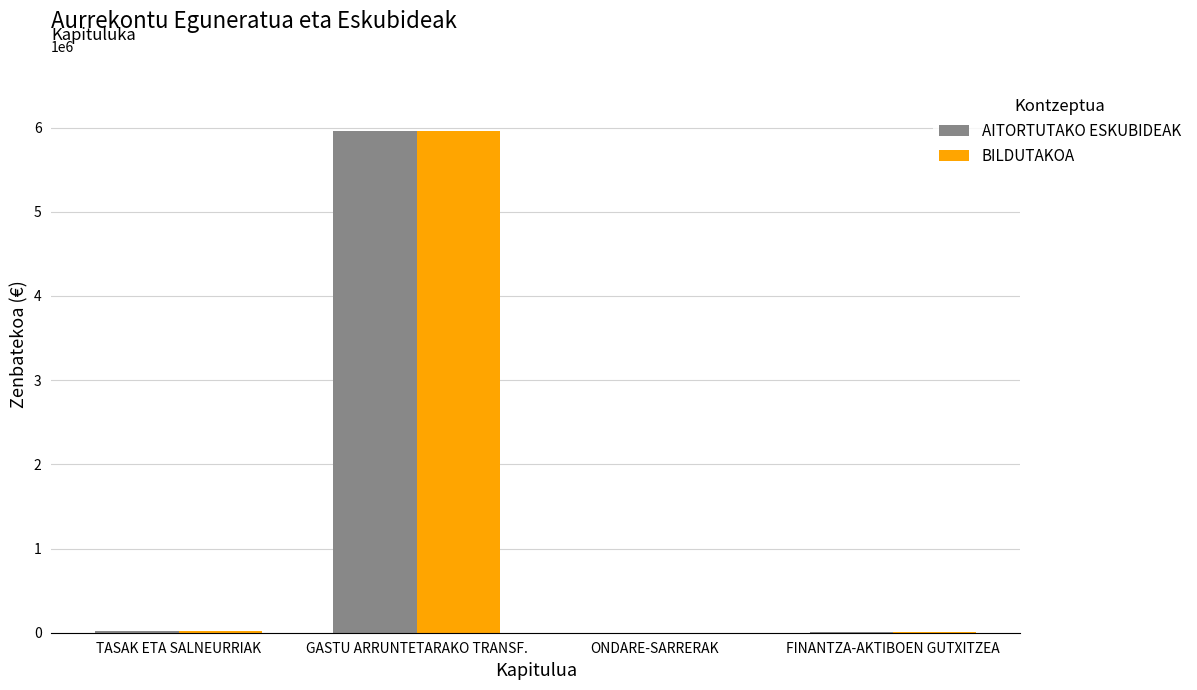

At which category is the sum across all series the highest?

GASTU ARRUNTETARAKO TRANSF.